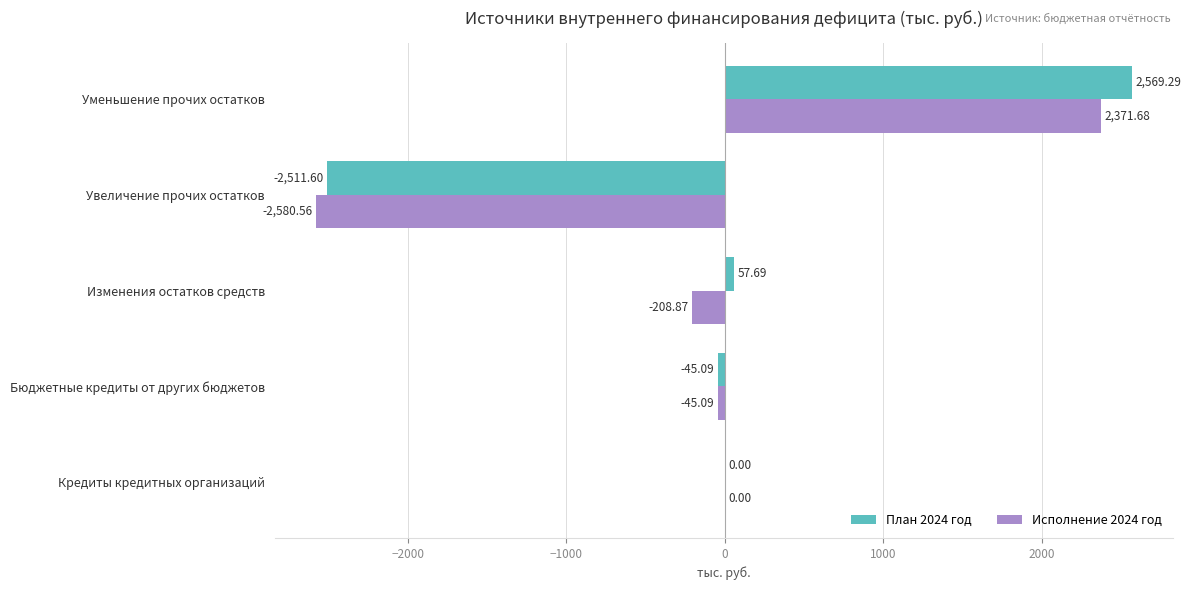

At which category does the chart reach its peak across all series?

Уменьшение прочих остатков